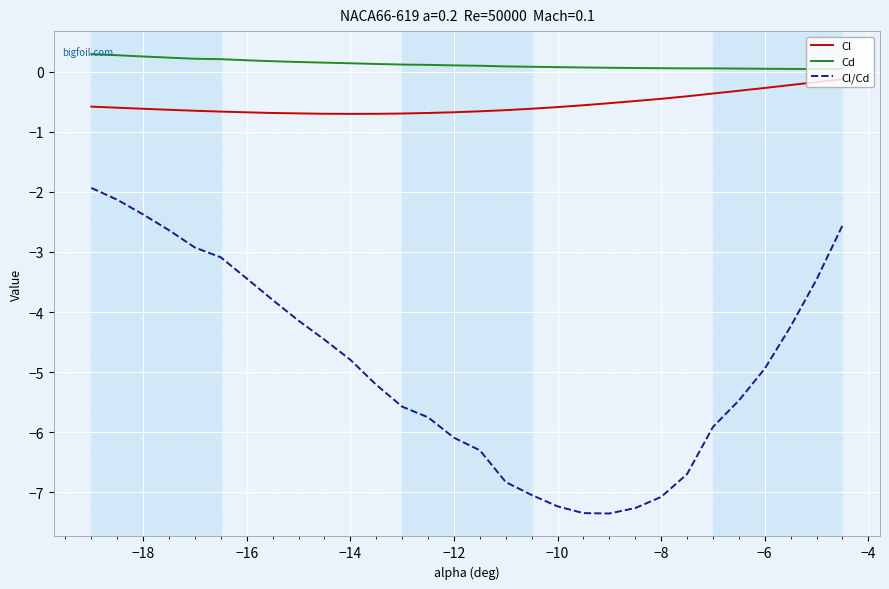

Which series has the largest range (max minus min)?

Cl/Cd